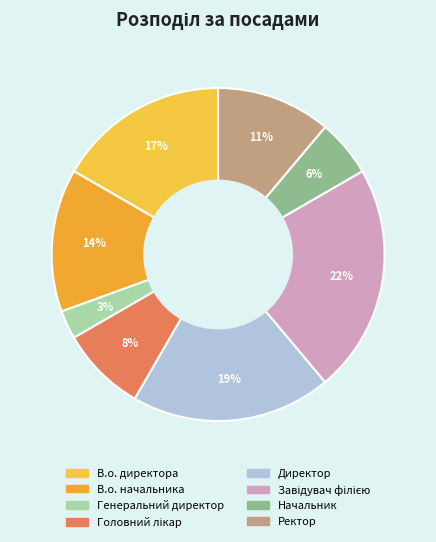

To the nearest percent, what is the difference between the Начальник and Генеральний директор slice percentages?

3%